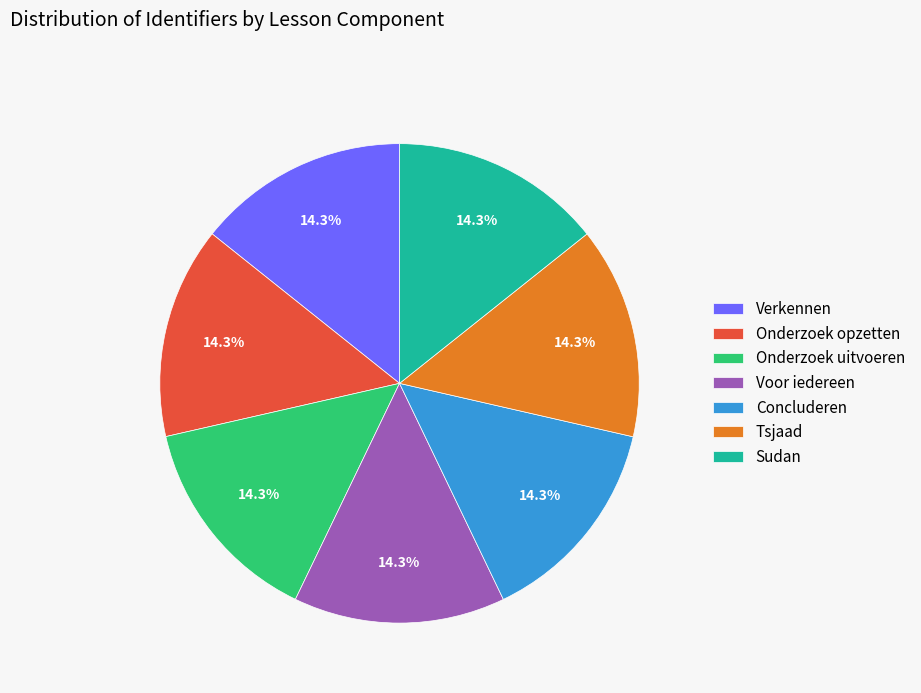

Approximately how many times larger is the value at Onderzoek opzetten compared to Onderzoek uitvoeren?

1.0